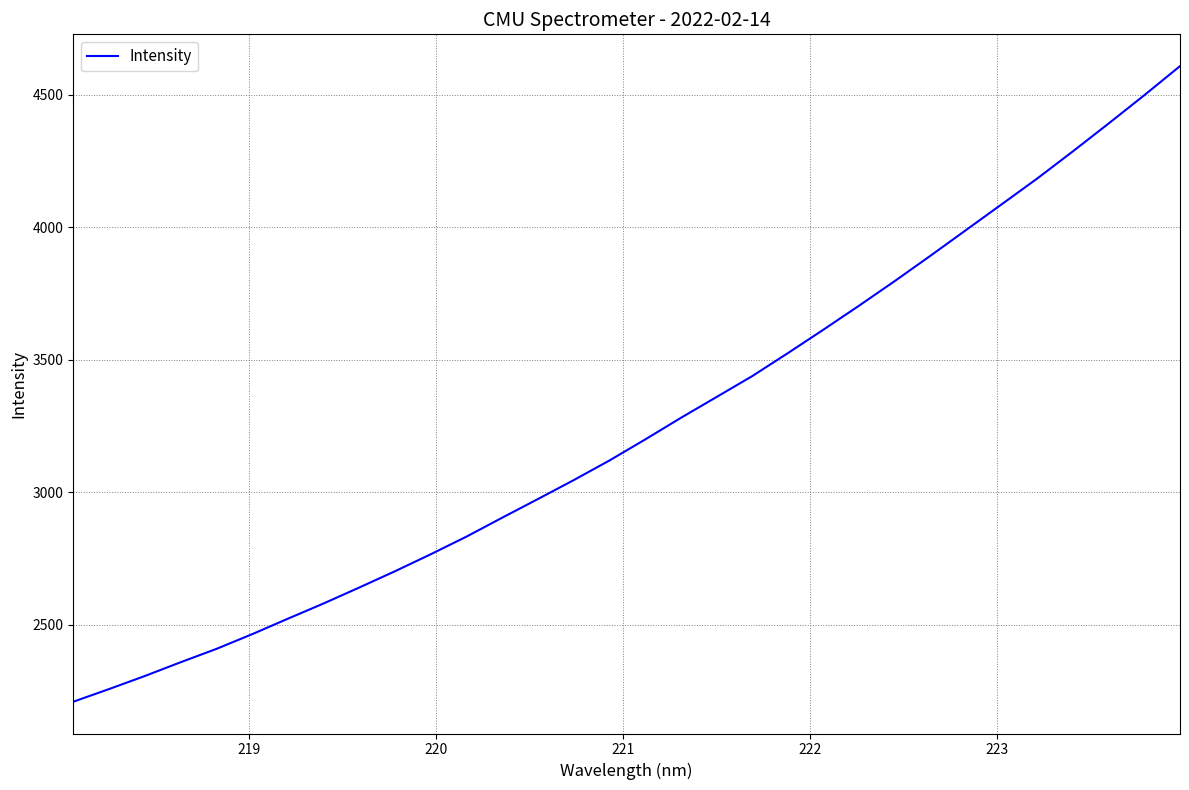

What is the difference between the maximum and minimum values?

2398.6